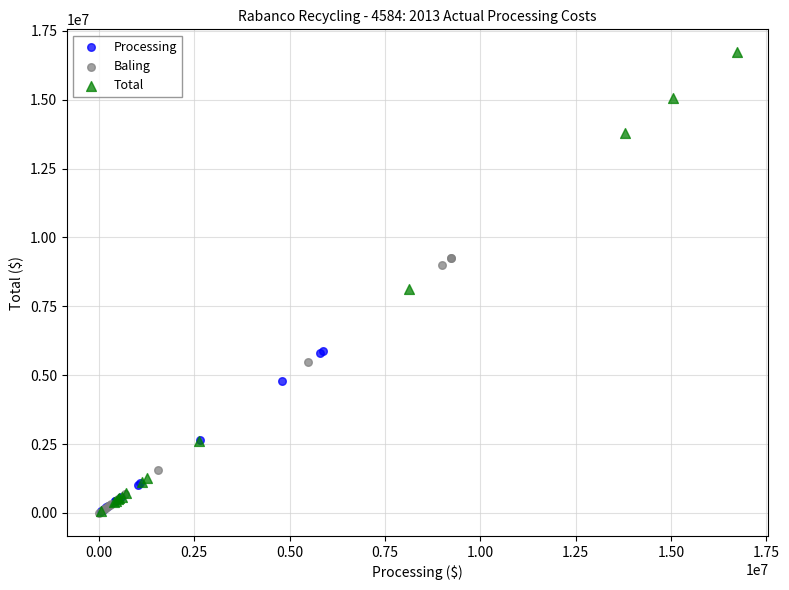

Which series contains the highest Y value?

Total